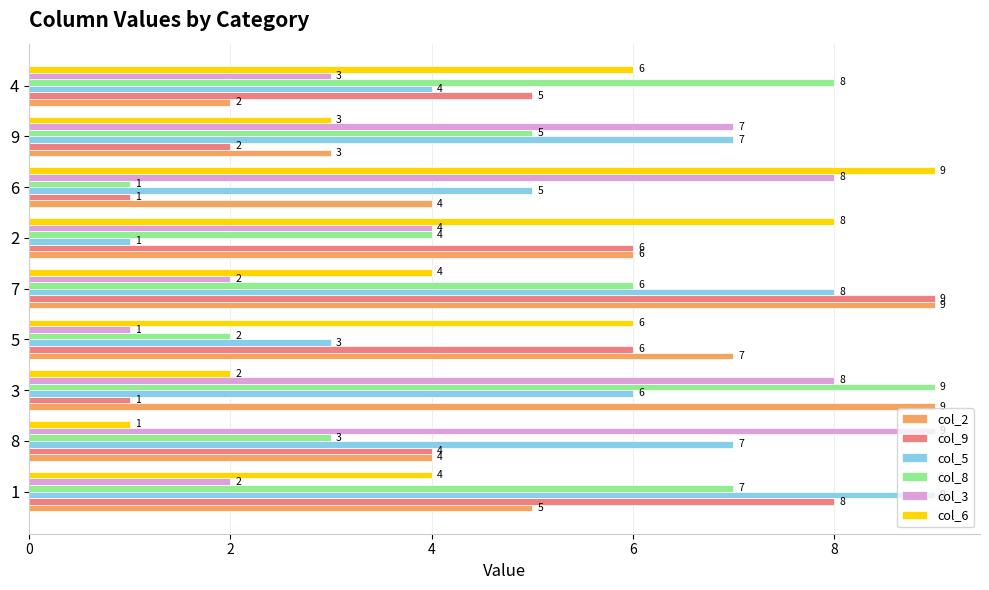

How many distinct data groups are displayed?

6